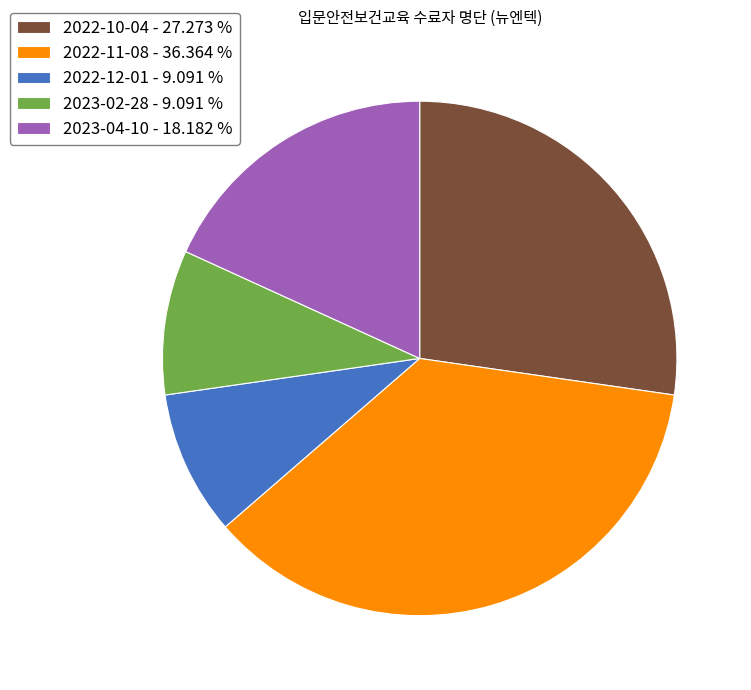

Between 2022-11-08 - 36.364 % and 2022-10-04 - 27.273 %, which is larger?

2022-11-08 - 36.364 %